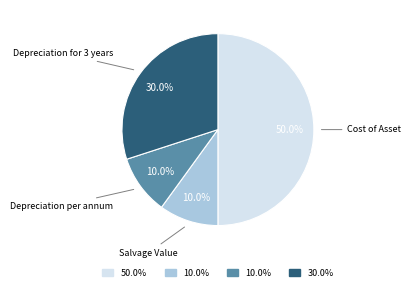

Count the number of slices in the pie.

4